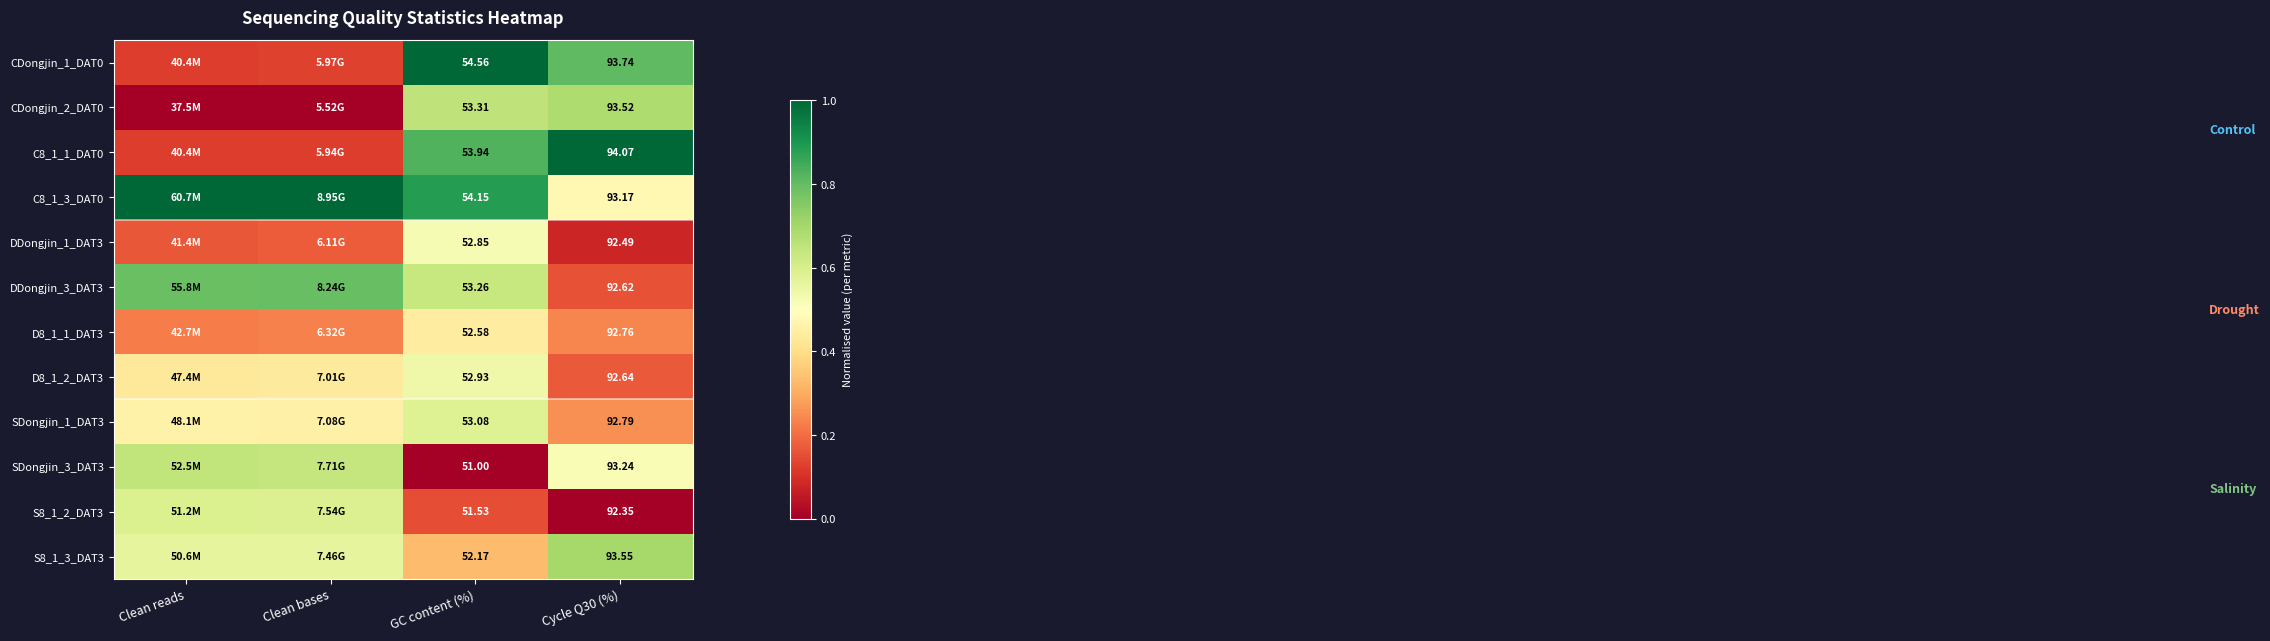

Which category has the highest value across all series?

GC content (%)